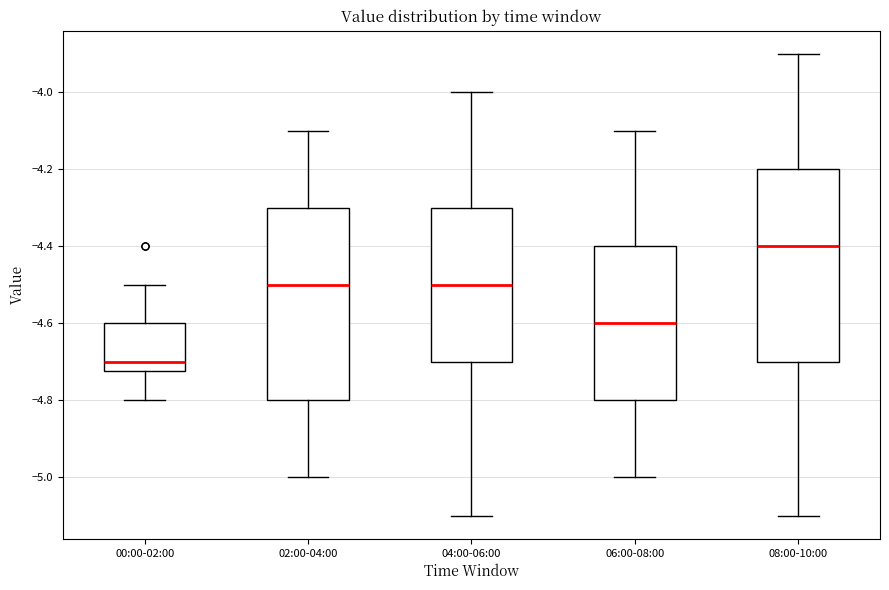

Reading left to right, read every box against the y-axis: the position of its median line, the range the box covers, and the ends of its whiskers. The values are not printed on the chart, so give them approximately, as read against the axis.

00:00-02:00: median -4.70, box -4.72 to -4.60, whiskers -4.80 to -4.50
02:00-04:00: median -4.50, box -4.80 to -4.30, whiskers -5.00 to -4.10
04:00-06:00: median -4.50, box -4.70 to -4.30, whiskers -5.10 to -4.00
06:00-08:00: median -4.60, box -4.80 to -4.40, whiskers -5.00 to -4.10
08:00-10:00: median -4.40, box -4.70 to -4.20, whiskers -5.10 to -3.90